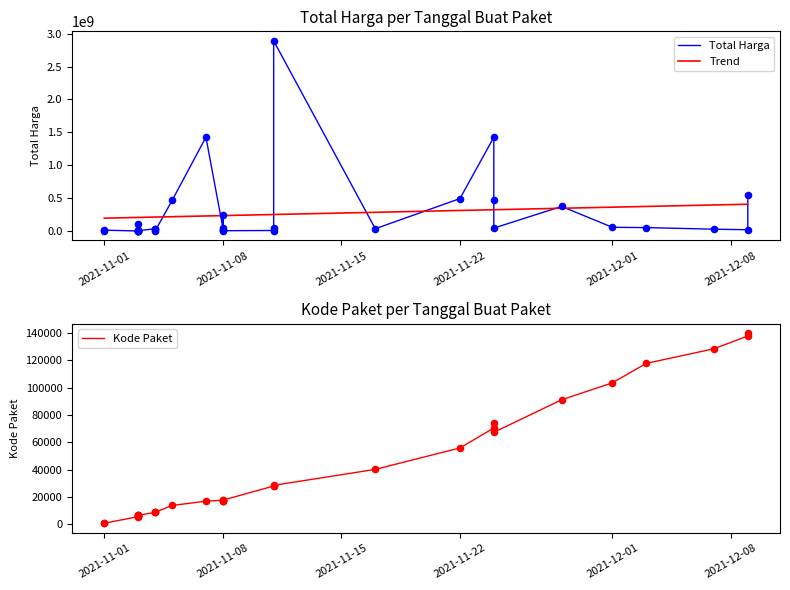

At how many categories does at least one series exceed 1914980321?

1